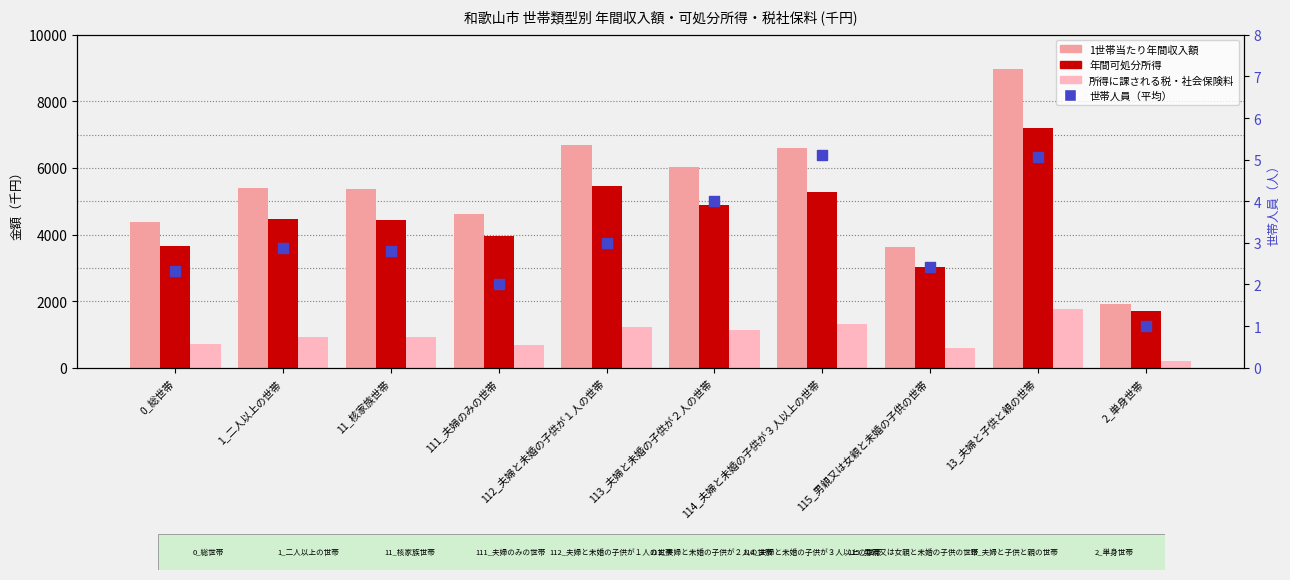

Is the value of 世帯人員（平均） at 112_夫婦と未婚の子供が１人の世帯 greater than the value of 所得に課される税・社会保険料 at 114_夫婦と未婚の子供が３人以上の世帯?

No